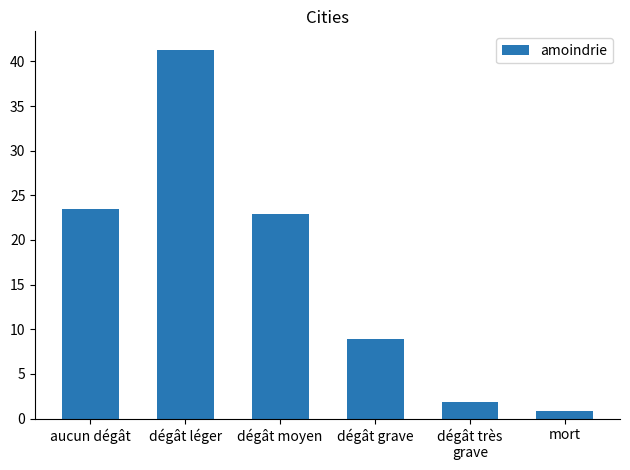

Reading left to right, extract all data points from this chart.

23.5	41.3	22.9	8.9	1.9	0.9